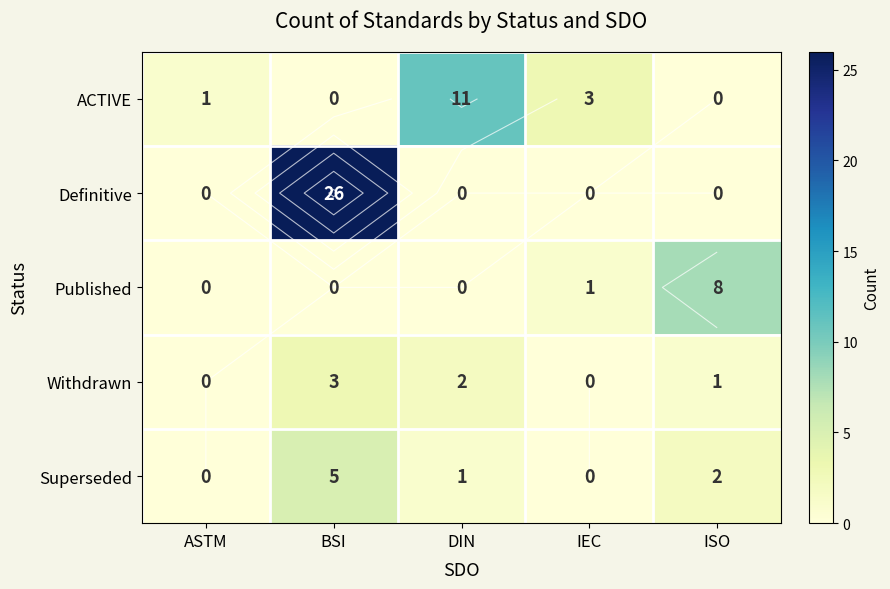

How many values in the Superseded series exceed 1?

2